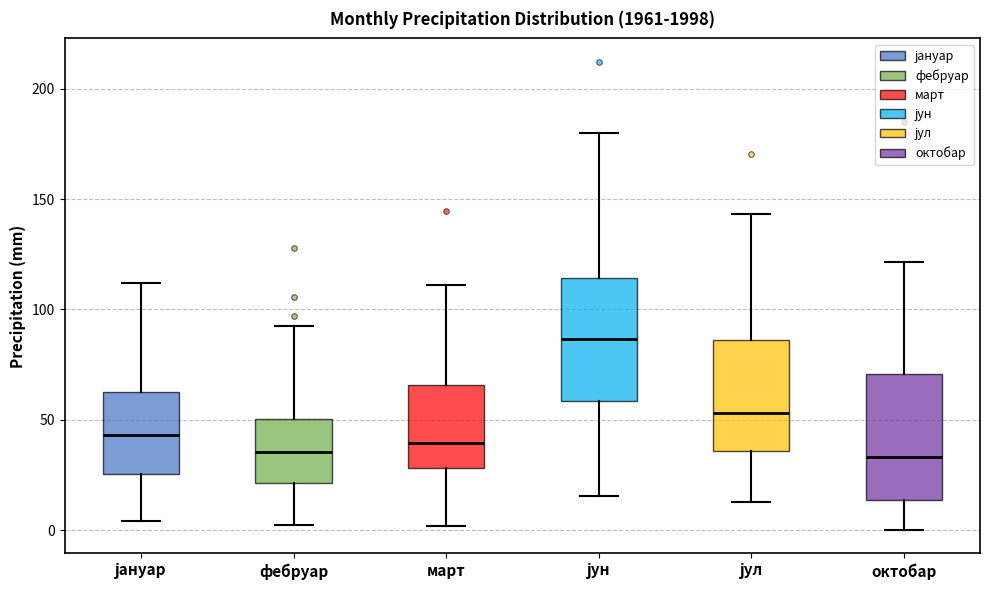

Reading left to right, transcribe this box plot: for each box, give where its median line is, the range the box spans, and where its two whiskers end, as read against the y-axis. The values are not printed on the chart, so give them approximately, as read against the axis.

јануар: median 45, box 25 to 60, whiskers 5 to 110
фебруар: median 35, box 20 to 50, whiskers 0 to 95
март: median 40, box 30 to 65, whiskers 0 to 110
јун: median 85, box 60 to 115, whiskers 15 to 180
јул: median 55, box 35 to 85, whiskers 15 to 145
октобар: median 35, box 15 to 70, whiskers 0 to 120